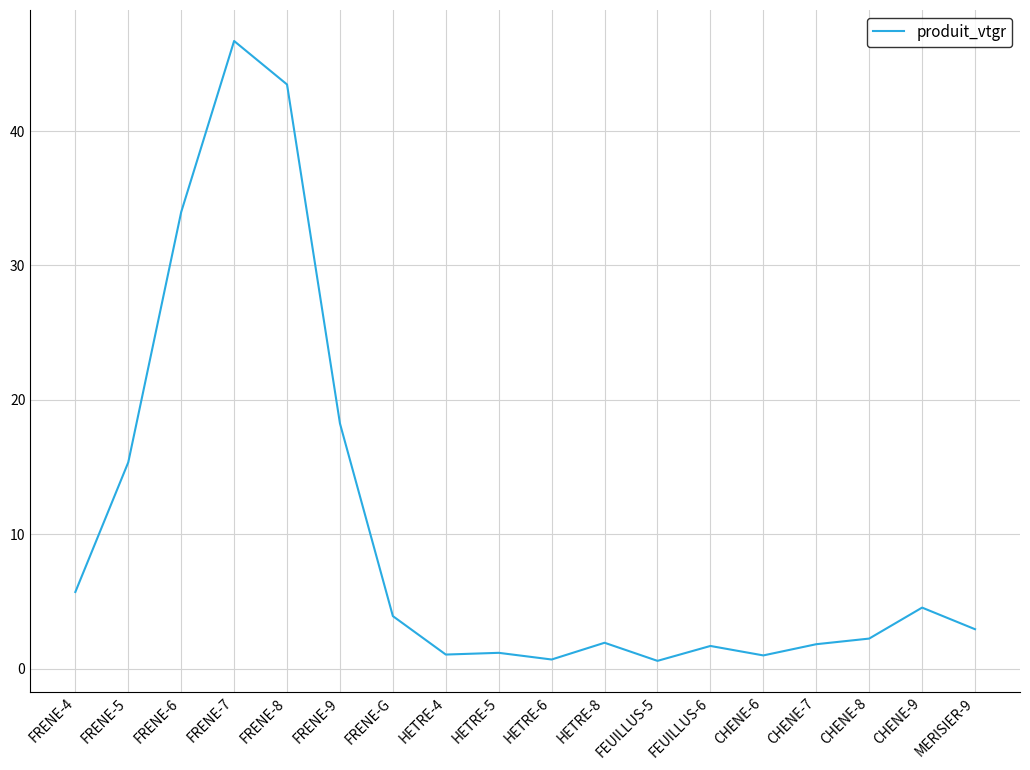

What is the difference between the second highest and second lowest values?

42.8